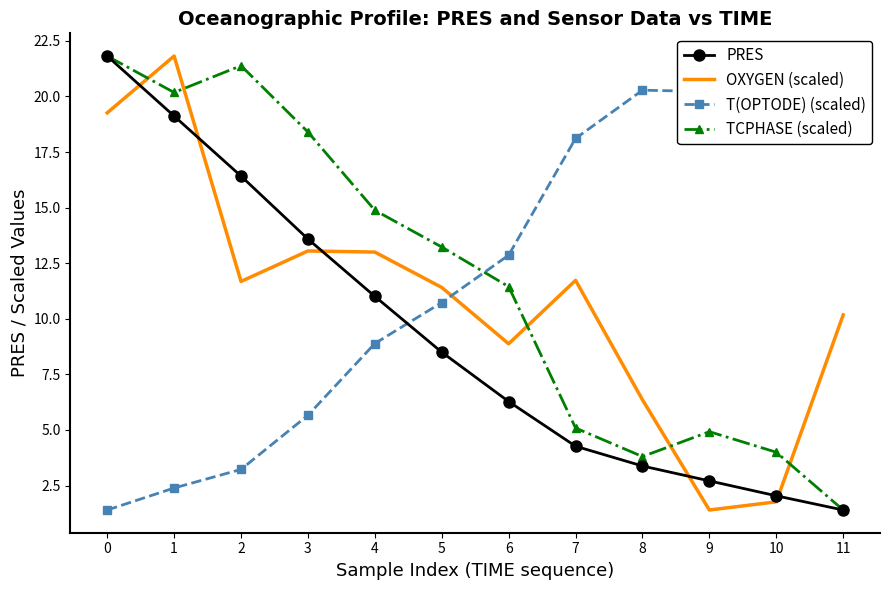

What is the difference between the second highest and minimum values in the TCPHASE (scaled) series?

20.0